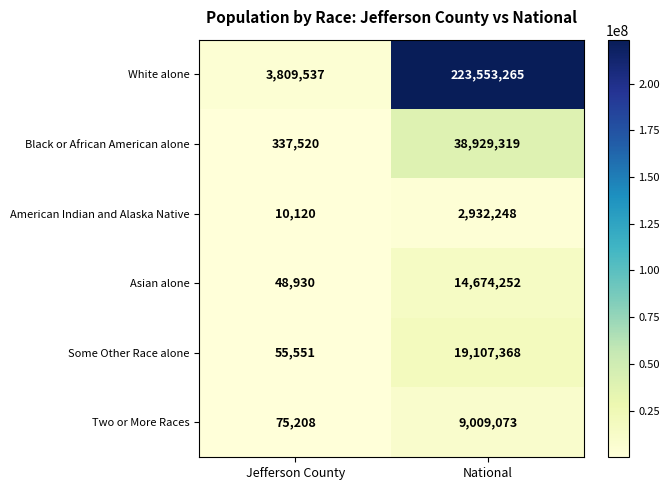

How many categories are shown in the chart?

2